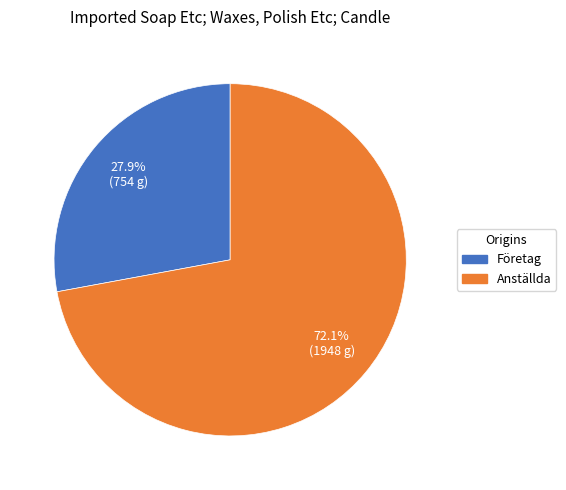

What percentage is the Anställda slice, to the nearest percent?

72%